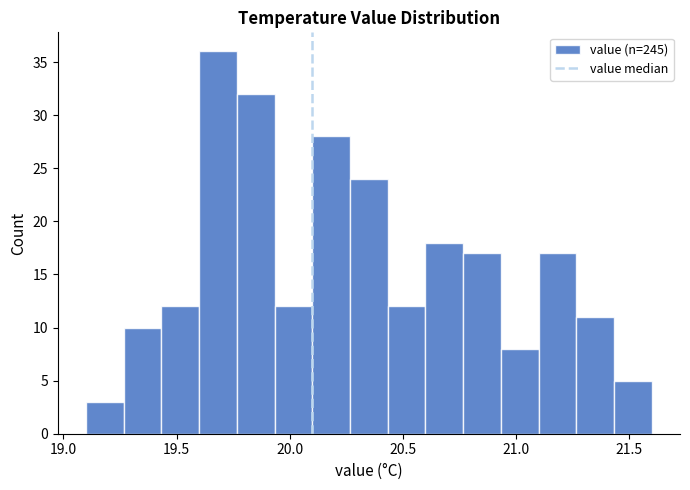

Around what value on the x-axis is the tallest bar? Give the approximate position of its centre, as read against the axis.

19.70